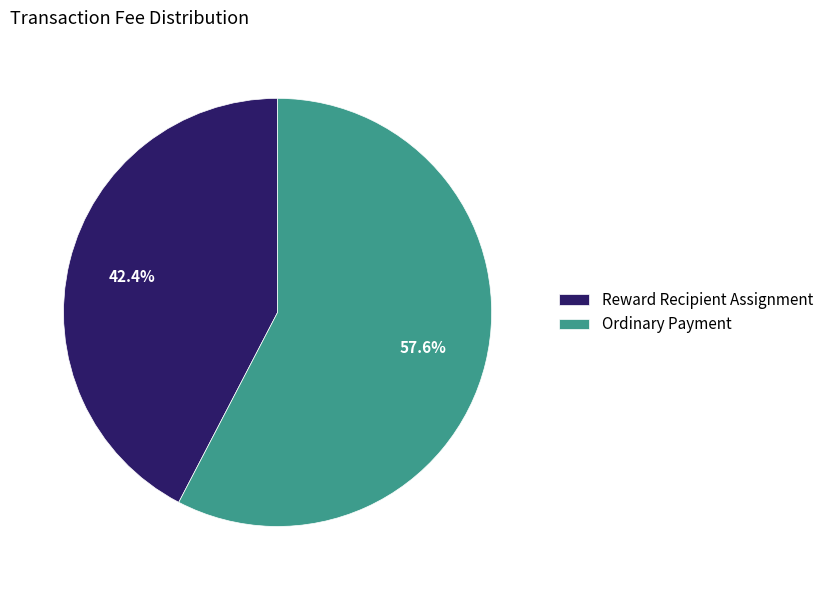

To the nearest percent, what is the combined percentage of Reward Recipient Assignment and Ordinary Payment?

100%